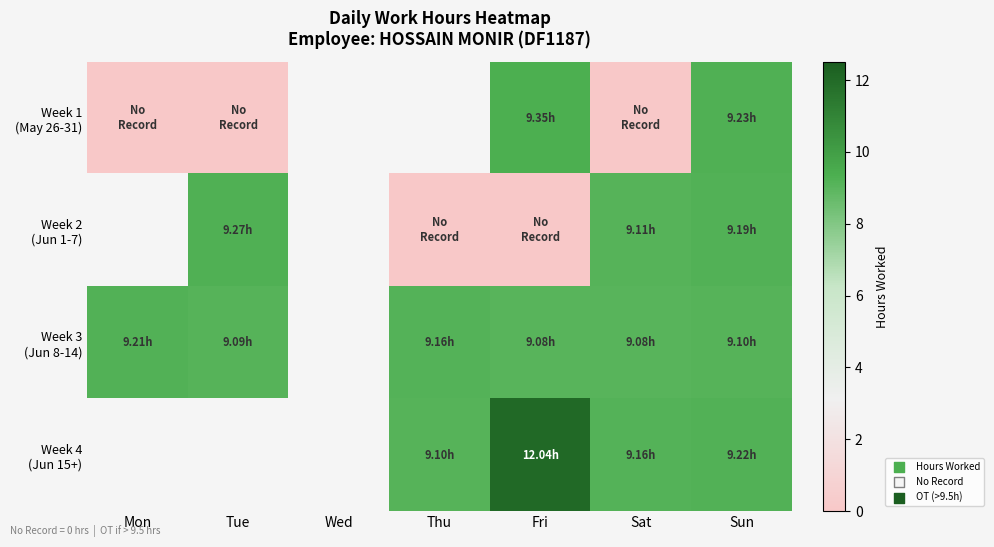

Between Thu and Fri, which series saw the biggest shift?

Week 4 (Jun 15+)